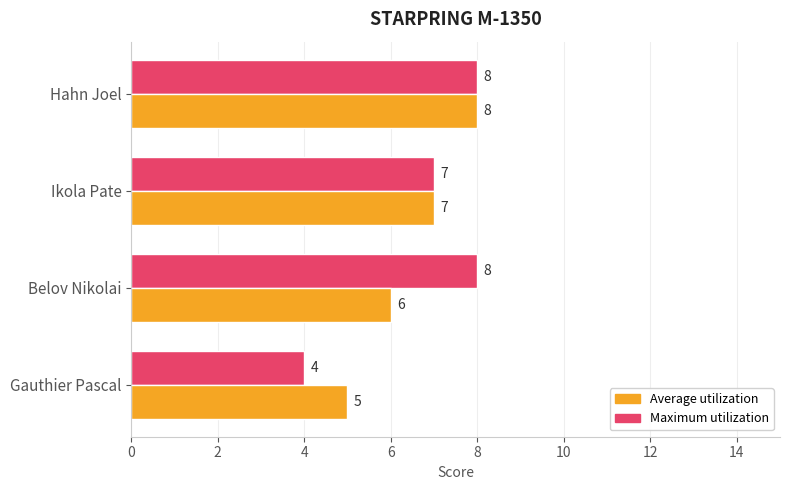

Rank the categories by Average utilization value from lowest to highest.

Gauthier Pascal, Belov Nikolai, Ikola Pate, Hahn Joel